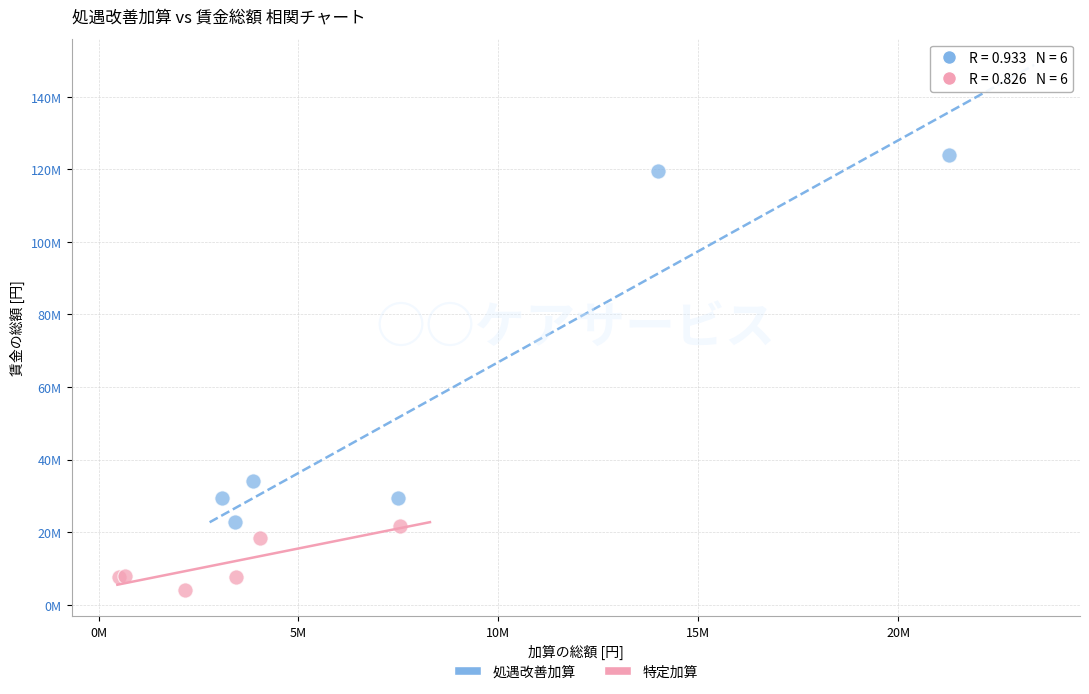

What are all the series names shown in the legend?

処遇改善加算, 特定加算